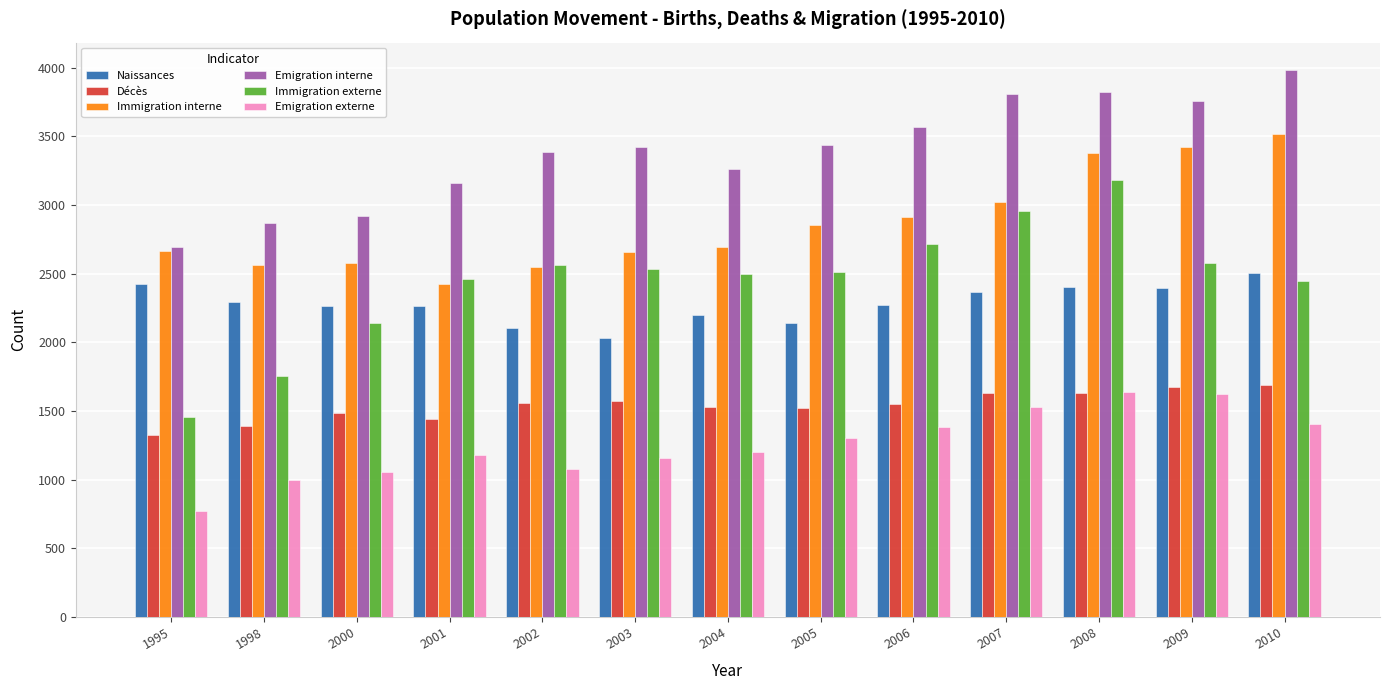

The value of Naissances at 2008 is 2402. True or false?

True